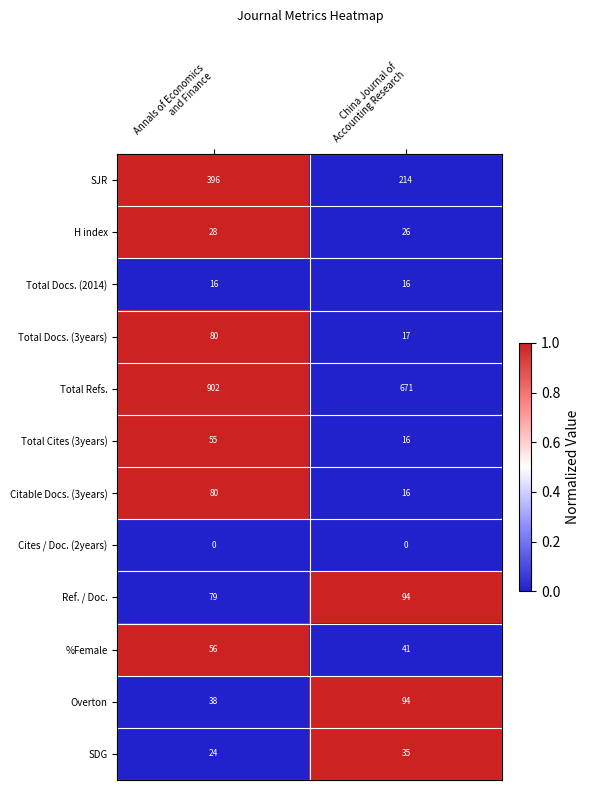

What is the maximum value shown in the chart?

902